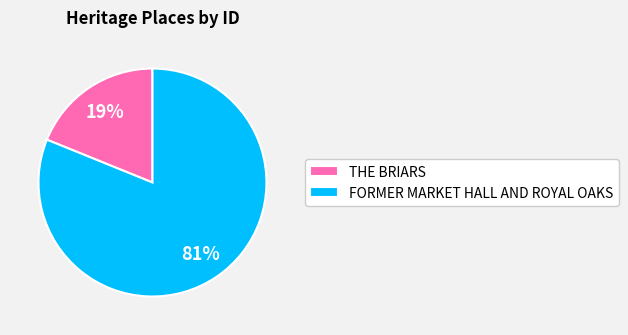

Which category accounts for the majority?

FORMER MARKET HALL AND ROYAL OAKS